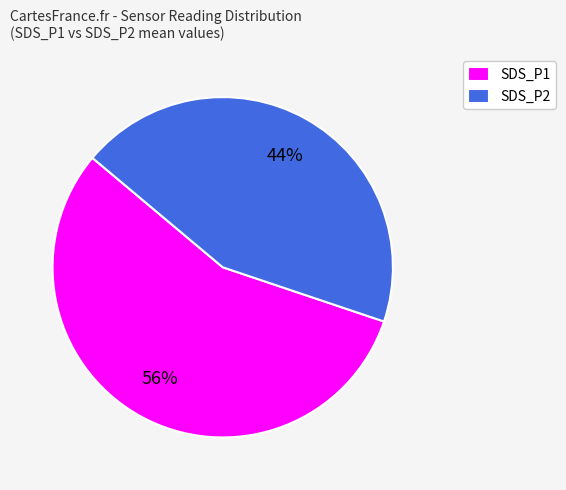

To the nearest percent, what percentage of the pie is SDS_P2?

44%